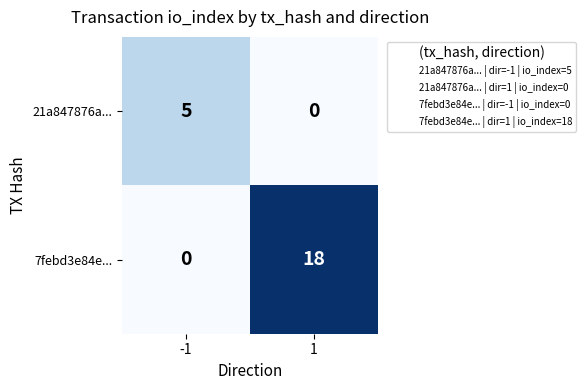

What is the sum of all 7febd3e84e... values?

18